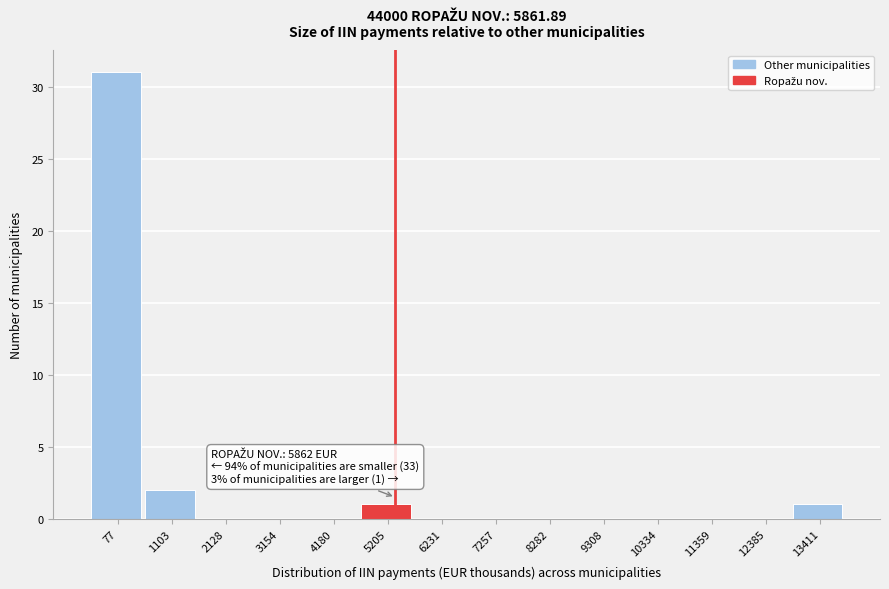

Reading right to left, transcribe all the data shown in this chart.

13411=1	12385=0	11359=0	10334=0	9308=0	8282=0	7257=0	6231=0	5205=1	4180=0	3154=0	2128=0	1103=2	77=31